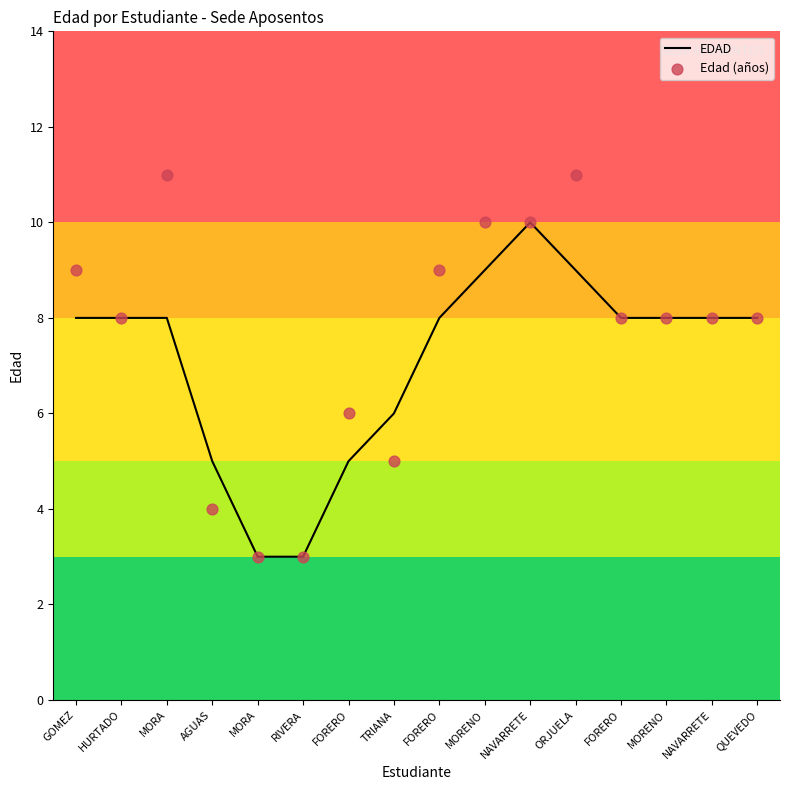

Which series contains the highest Y value?

Edad (años)